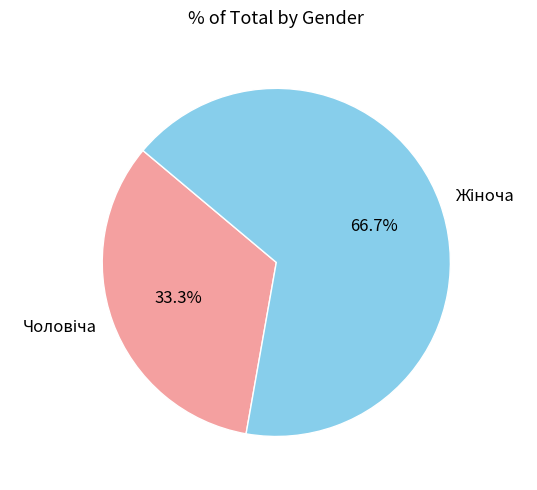

How many segments does this pie chart have?

2